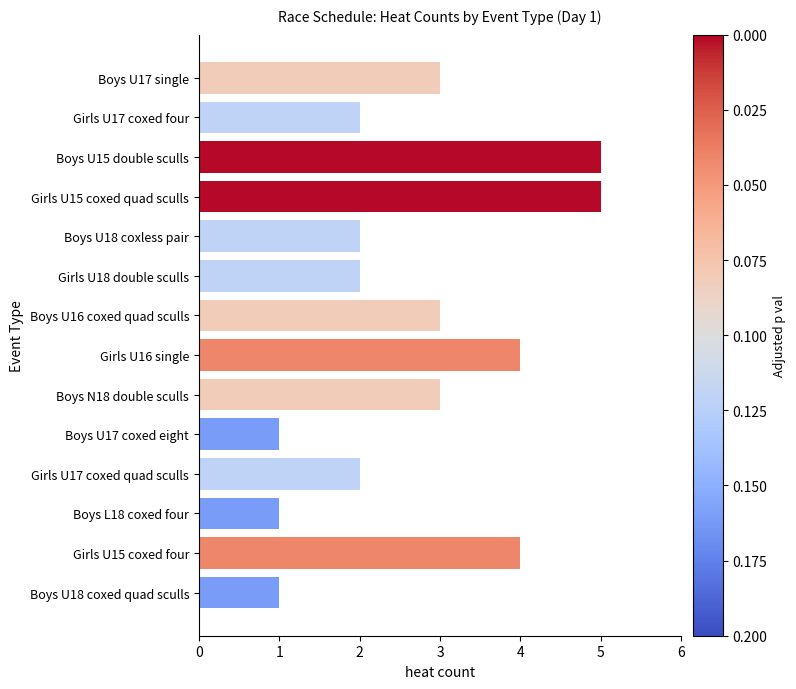

What is the greatest value displayed?

5